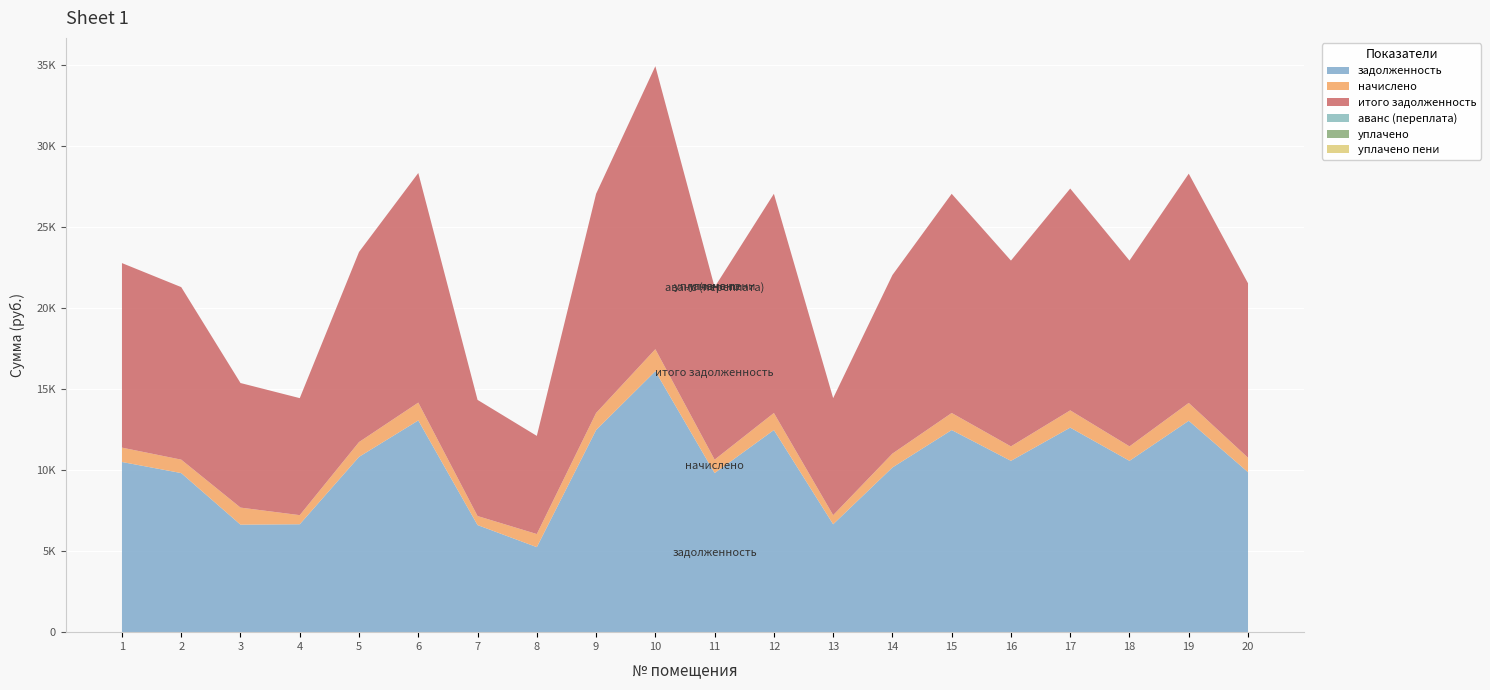

Reading right to left, what are all the values shown in this chart?

задолженность: 9865.8	13036.8	10565.8	12614.4	10565.8	12464.6	10155.0	6654.6	12464.6	9811.2	16093.4	12464.6	5243.8	6604.8	13056.0	10811.4	6654.6	6630.6	9811.2	10494.6
начислено: 891.5	1100.0	891.5	1064.3	891.5	1051.7	856.8	561.5	1051.7	827.8	1357.9	1051.7	807.9	557.3	1101.6	912.2	561.5	1051.7	827.8	885.5
итого задолженность: 10757.2	14136.8	11457.2	13678.7	11457.2	13516.4	11011.8	7216.1	13516.4	10639.0	17451.3	13516.4	6051.7	7162.1	14157.6	11723.6	7216.1	7682.3	10639.0	11380.1
аванс (переплата): 0.0	0.0	0.0	0.0	0.0	0.0	0.0	0.0	0.0	0.0	0.0	0.0	0.0	0.0	0.0	0.0	0.0	0.0	0.0	0.0
уплачено: 0.0	0.0	0.0	0.0	0.0	0.0	0.0	0.0	0.0	0.0	0.0	0.0	0.0	0.0	0.0	0.0	0.0	0.0	0.0	0.0
уплачено пени: 0.0	0.0	0.0	0.0	0.0	0.0	0.0	0.0	0.0	0.0	0.0	0.0	0.0	0.0	0.0	0.0	0.0	0.0	0.0	0.0